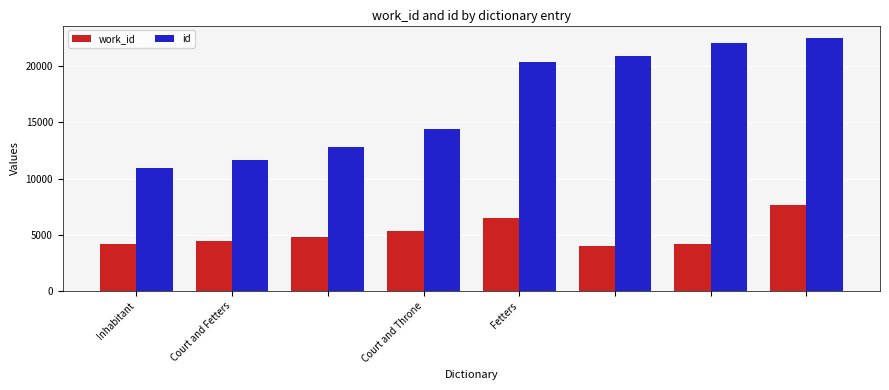

Count the number of data series in this chart.

2